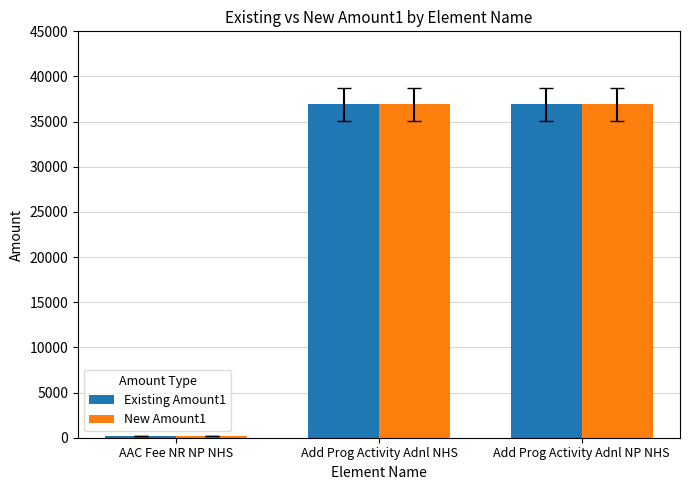

At which category does the chart reach its minimum across all series?

AAC Fee NR NP NHS